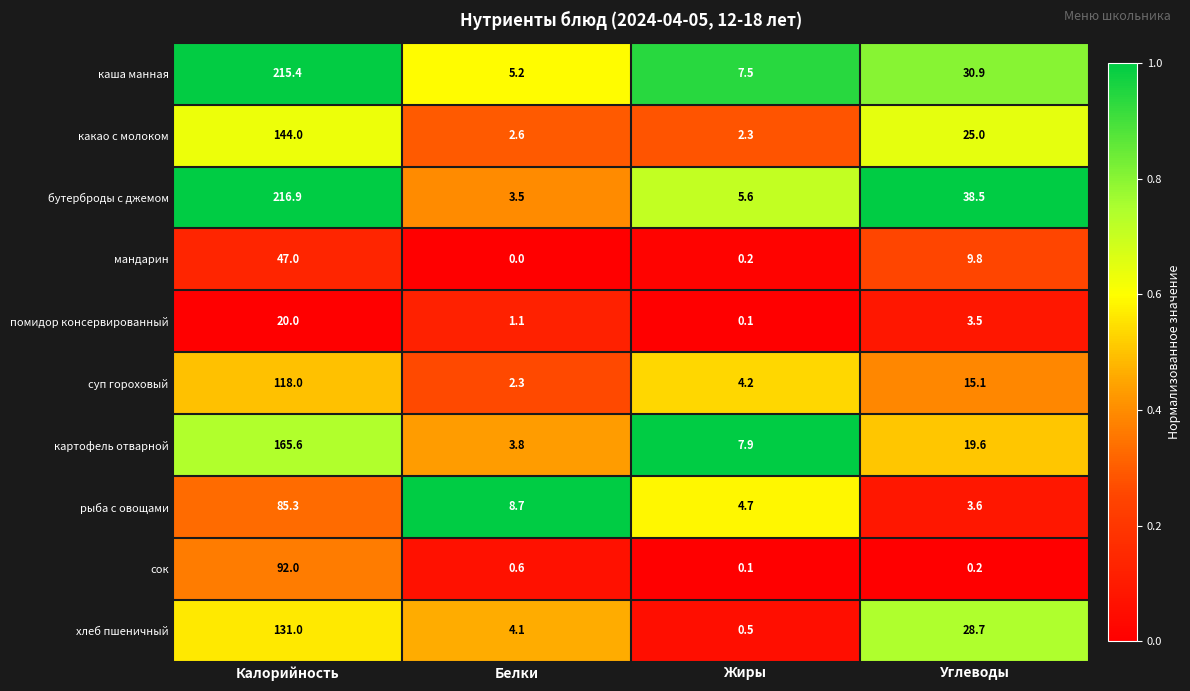

Which series changed the most between Белки and Жиры?

картофель отварной